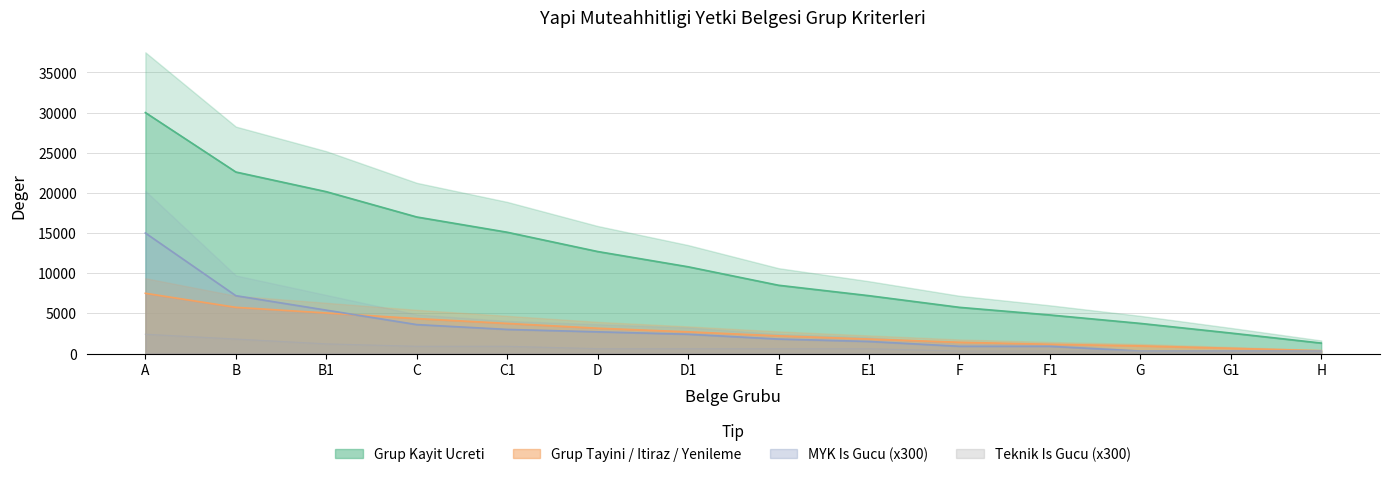

The Teknik Is Gucu series shows 300 at G1. True or false?

True